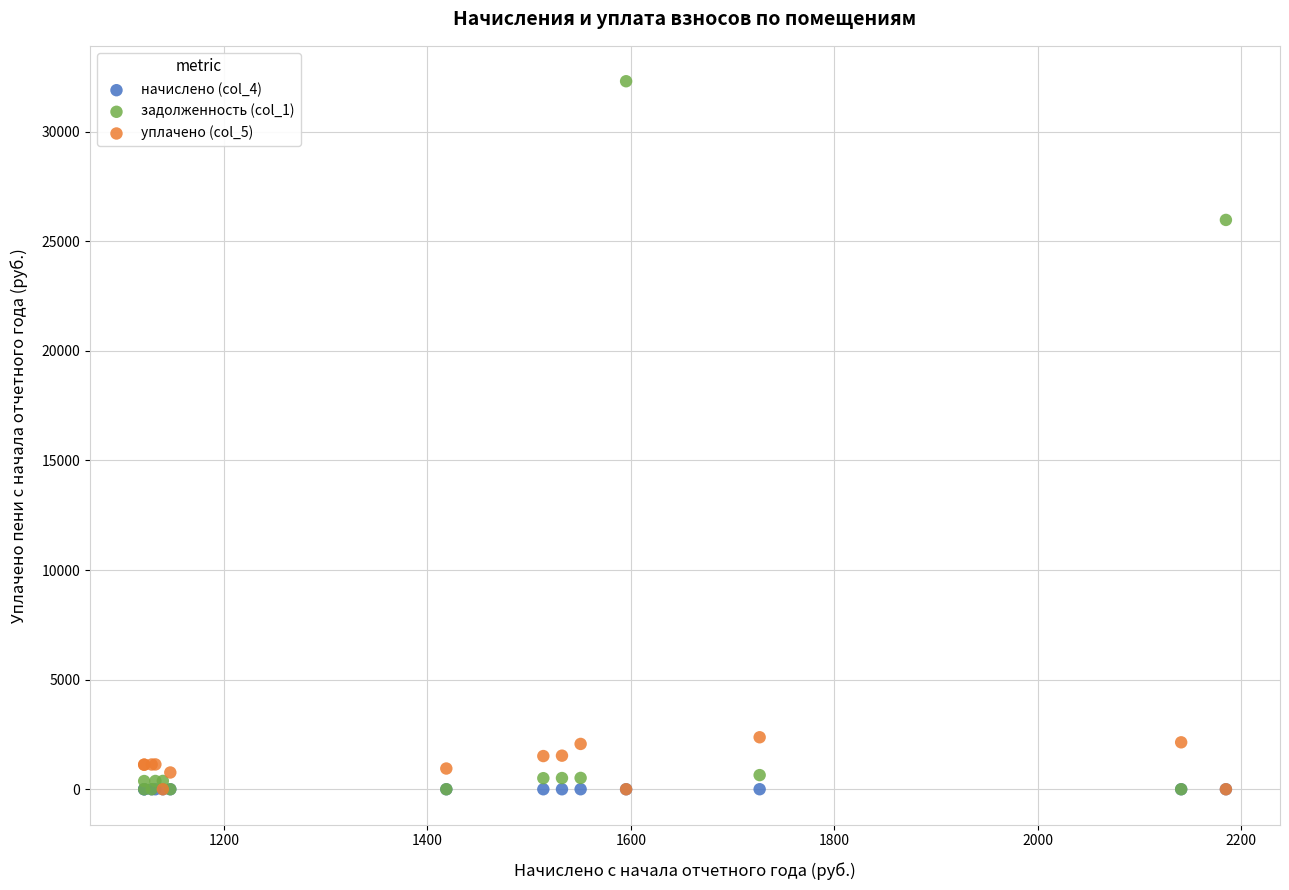

Across all series, what Y value is closest to 16148?

25970.6